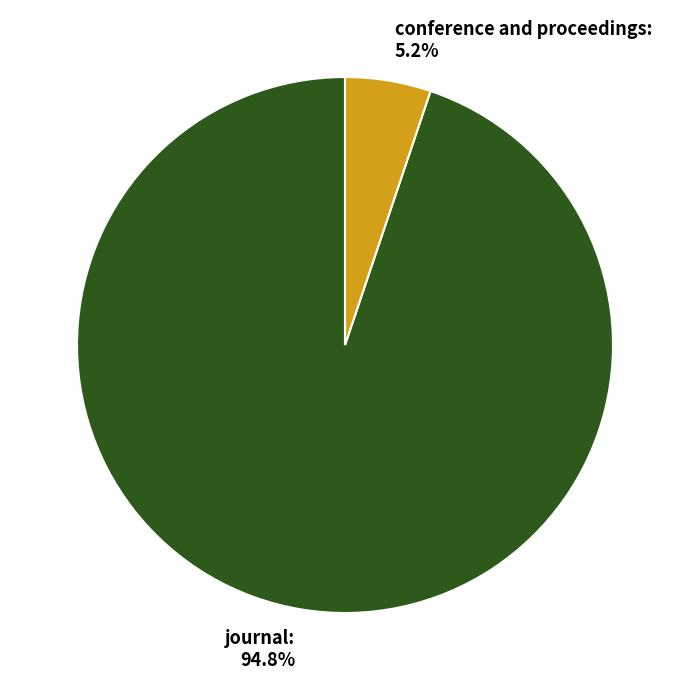

To the nearest percent, what is the difference between the conference and proceedings and journal slice percentages?

90%